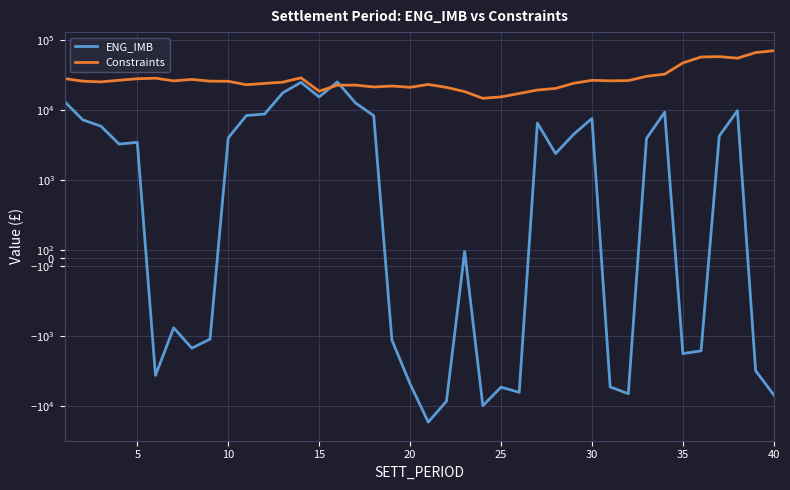

List the series in order of their overall mean, lowest first.

ENG_IMB, Constraints